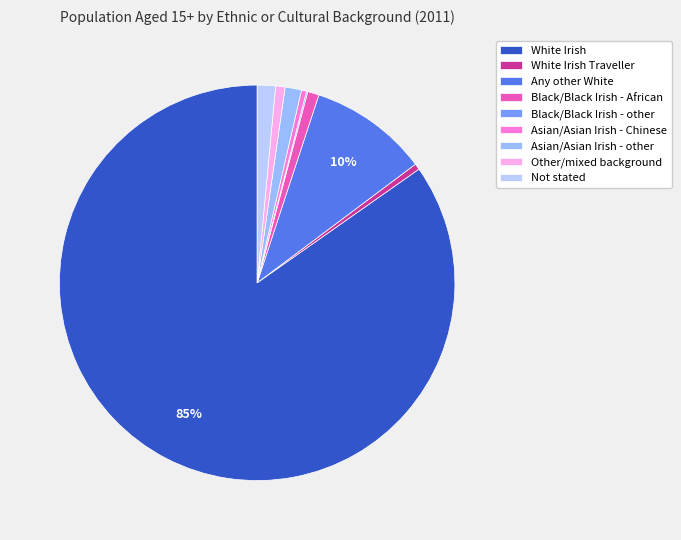

Does White Irish represent more than half of the total?

Yes